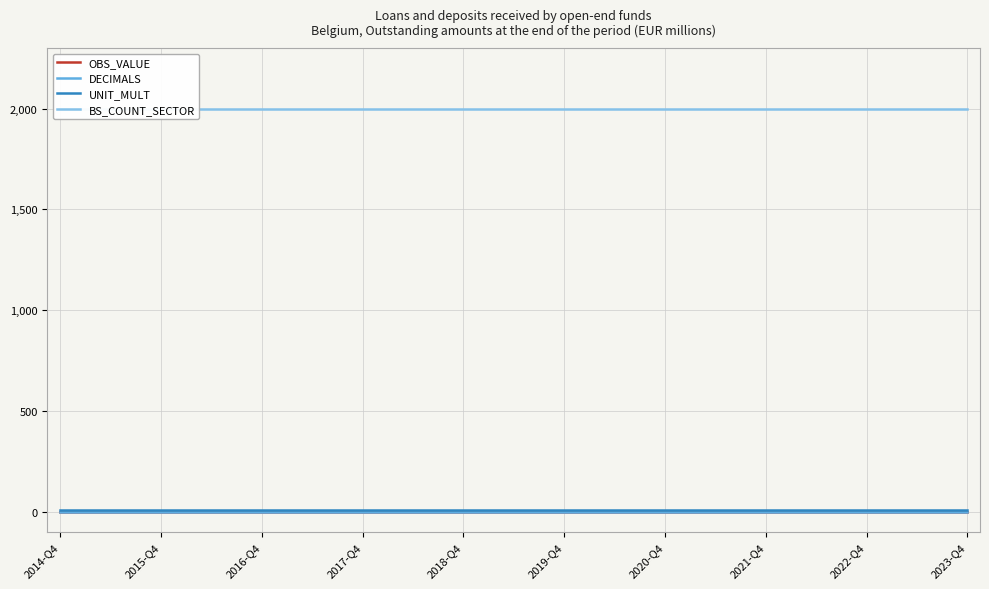

The UNIT_MULT series shows 4 at 26. True or false?

False